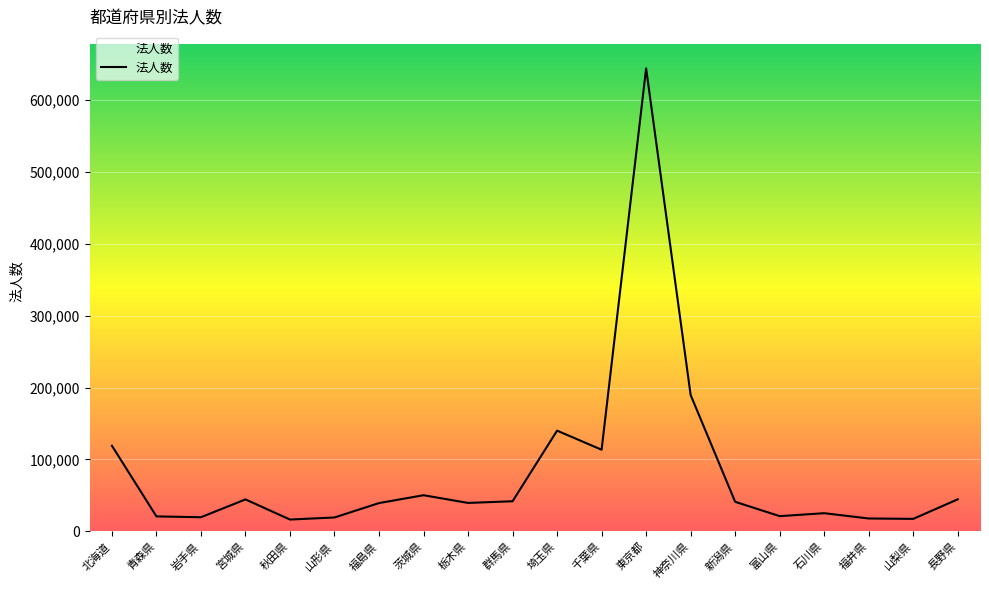

What is the difference between the values at 富山県 and 長野県?

23381